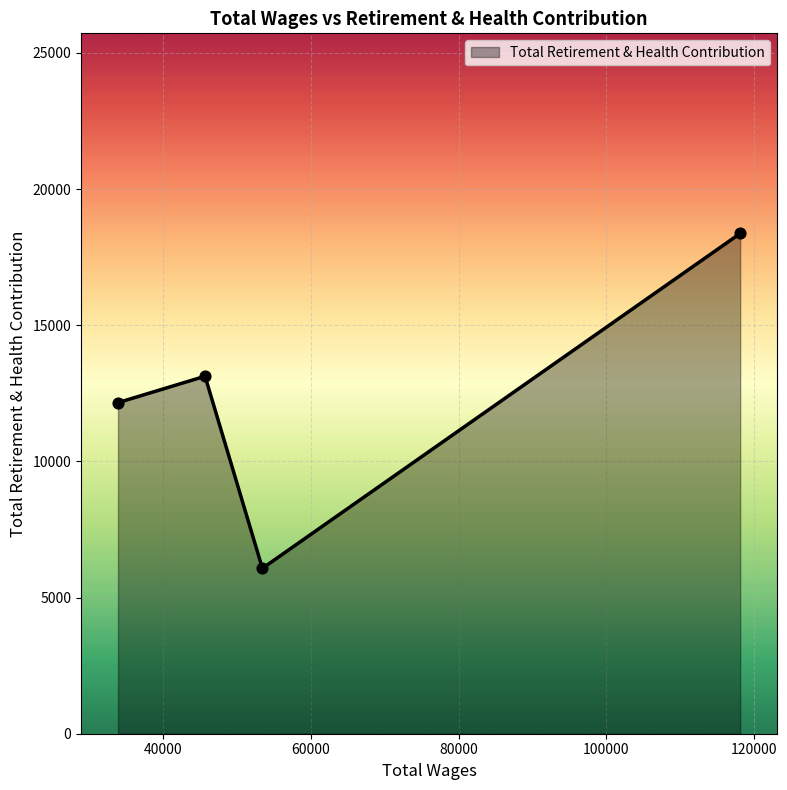

What is the smallest value displayed?

6073